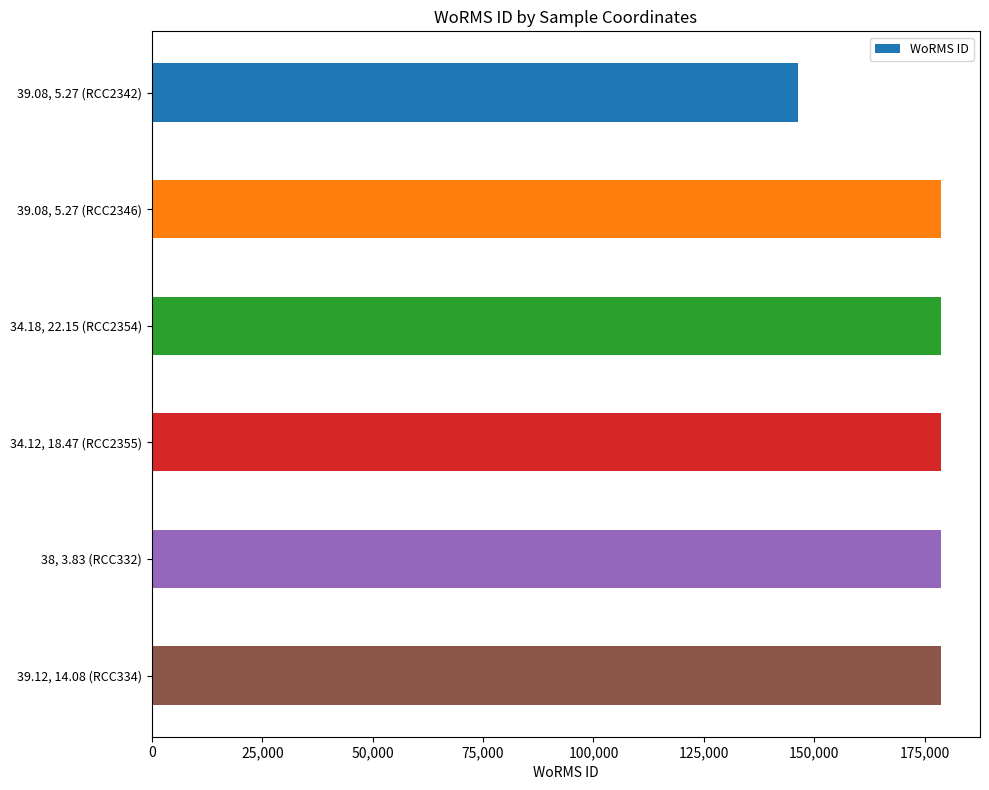

Reading bottom to top, extract all data points from this chart.

39.12, 14.08 (RCC334)=178599	38, 3.83 (RCC332)=178599	34.12, 18.47 (RCC2355)=178599	34.18, 22.15 (RCC2354)=178599	39.08, 5.27 (RCC2346)=178599	39.08, 5.27 (RCC2342)=146232